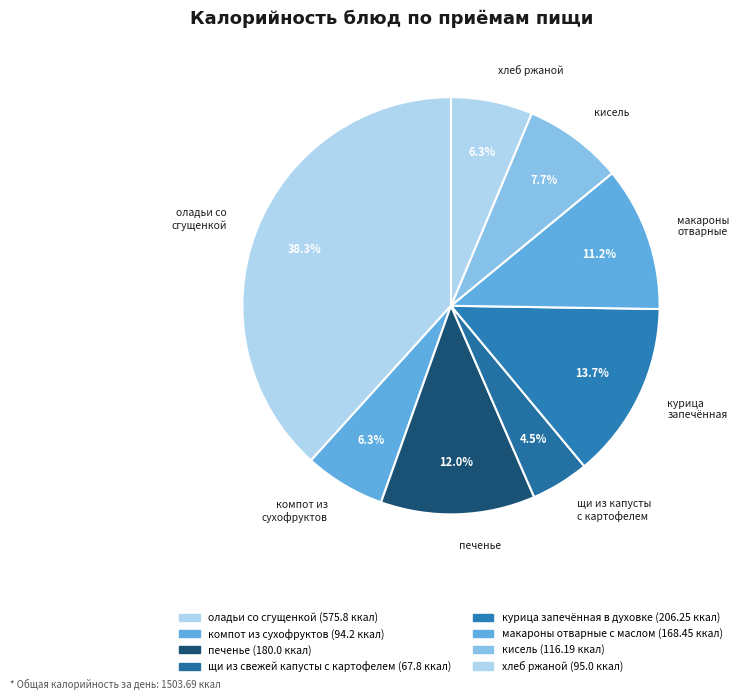

True or false: оладьи со сгущенкой accounts for 45% of the total.

False